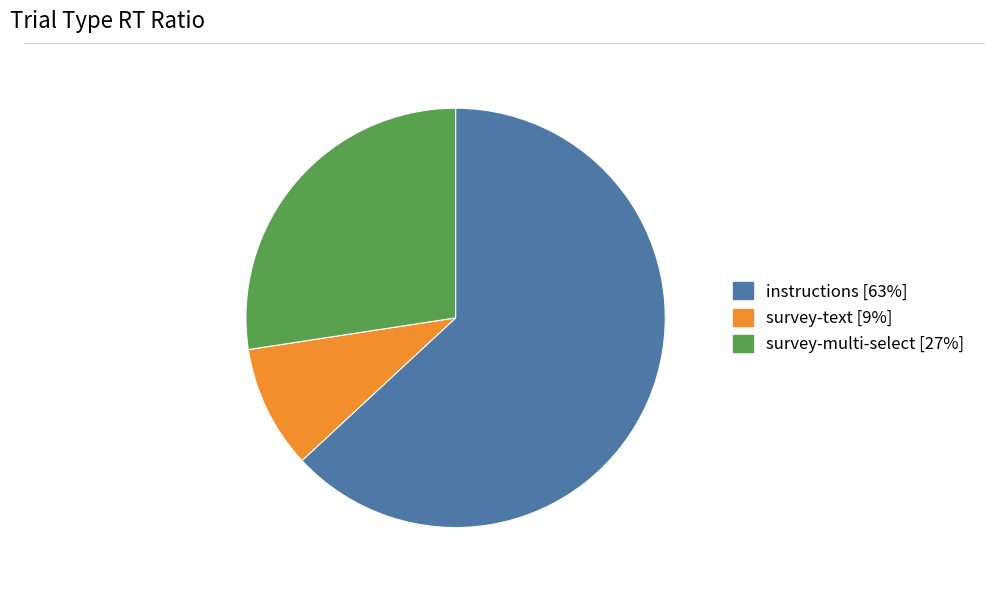

Is there any slice that represents more than half of the pie?

Yes